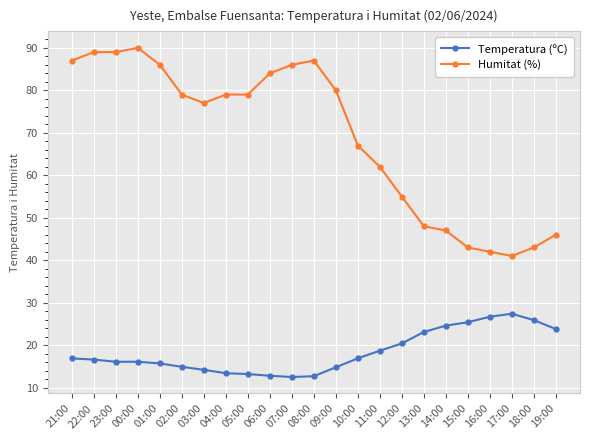

What is the difference between the maximum and second lowest values in the Temperatura (ºC) series?

14.7